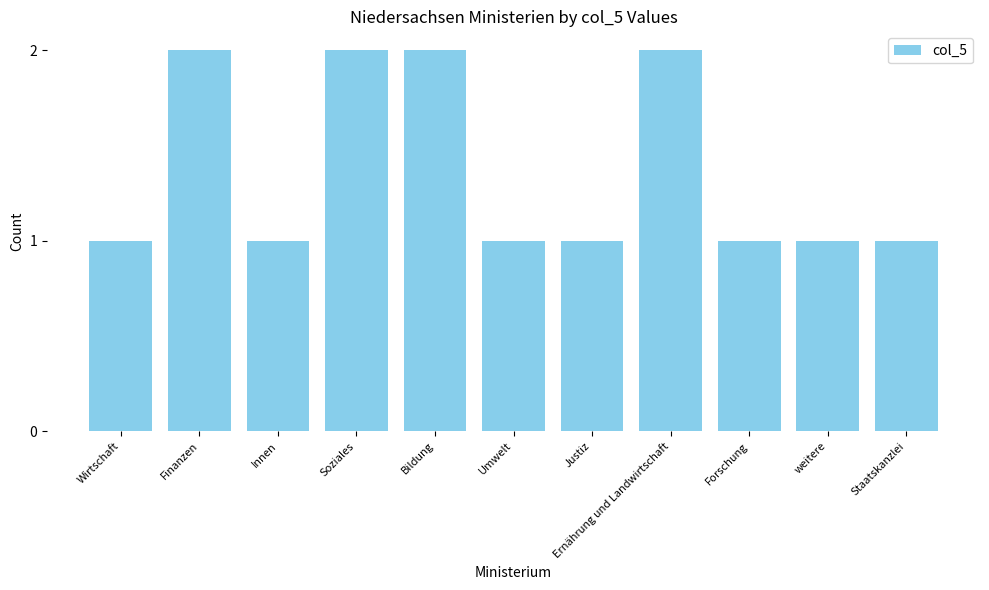

What position from the left is Ernährung und Landwirtschaft?

8